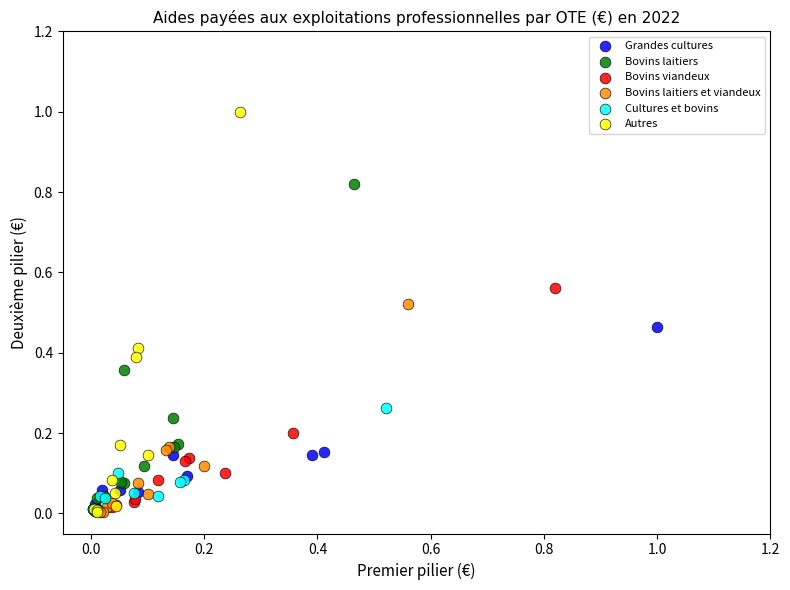

Which series has the largest Y range (max minus min)?

Autres